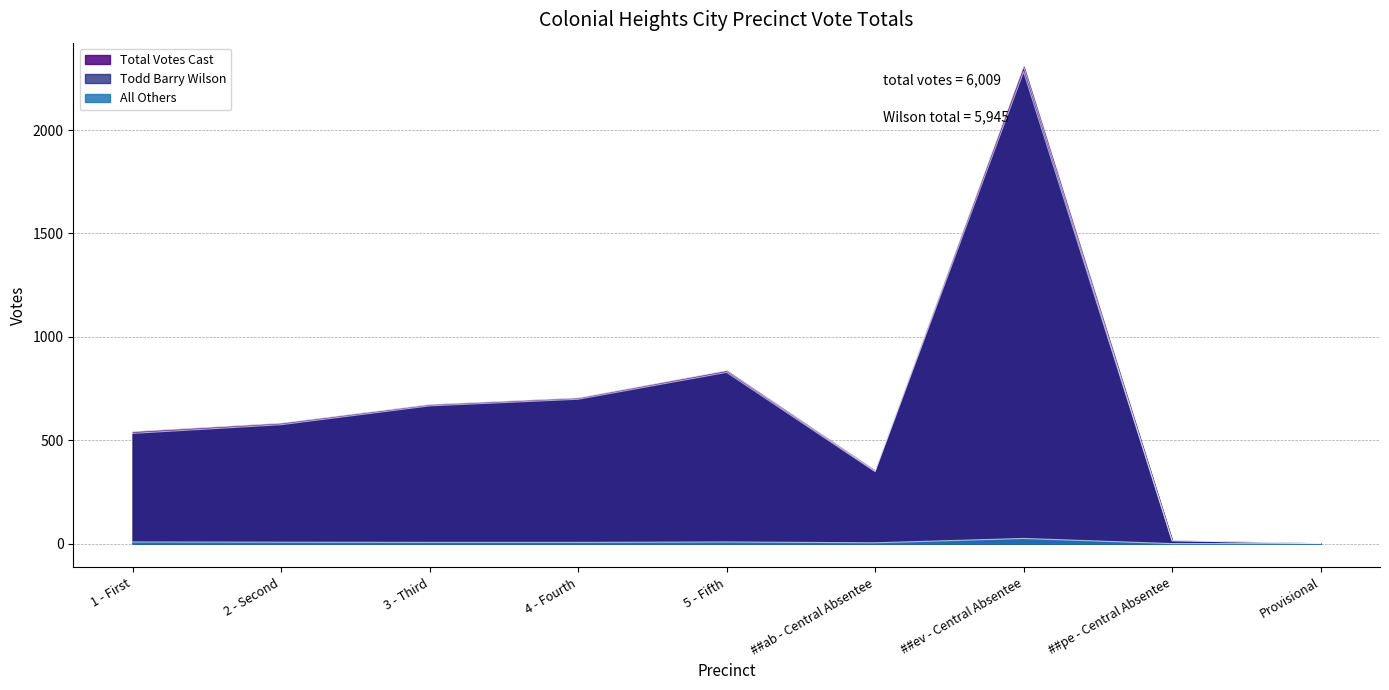

How many interior local peaks does the Todd Barry Wilson series have?

2